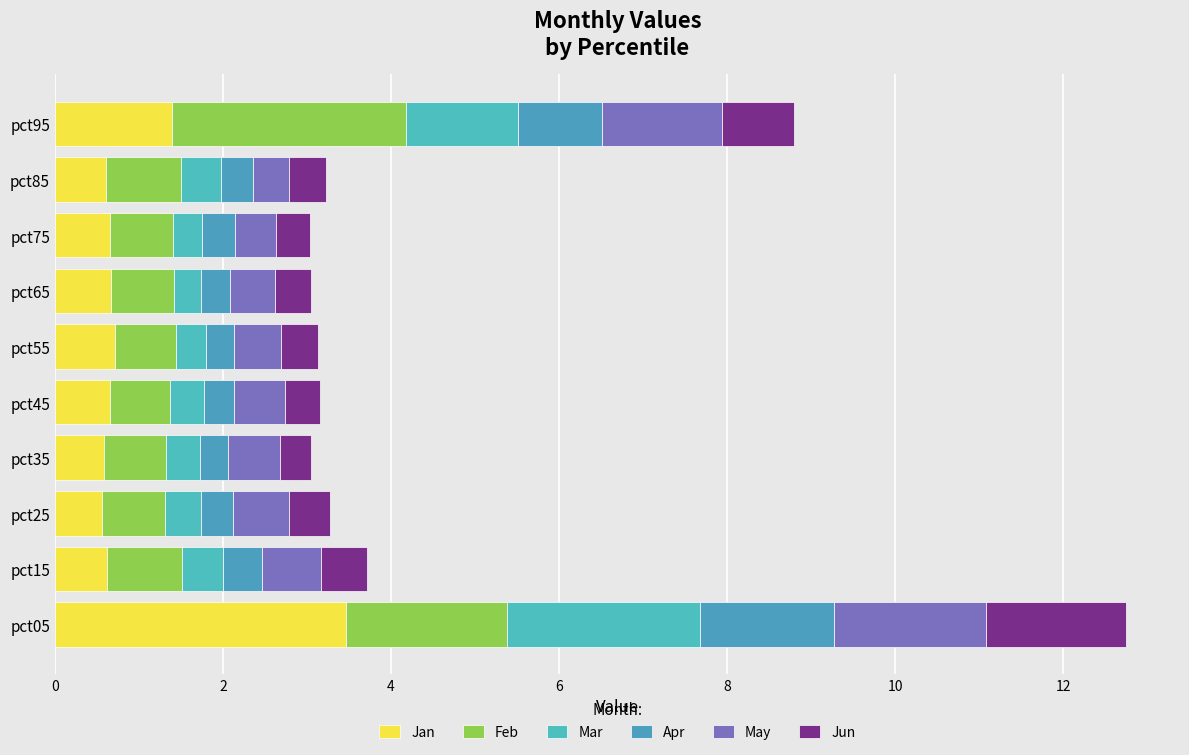

Count the Mar values in the range 0 to 1.

8